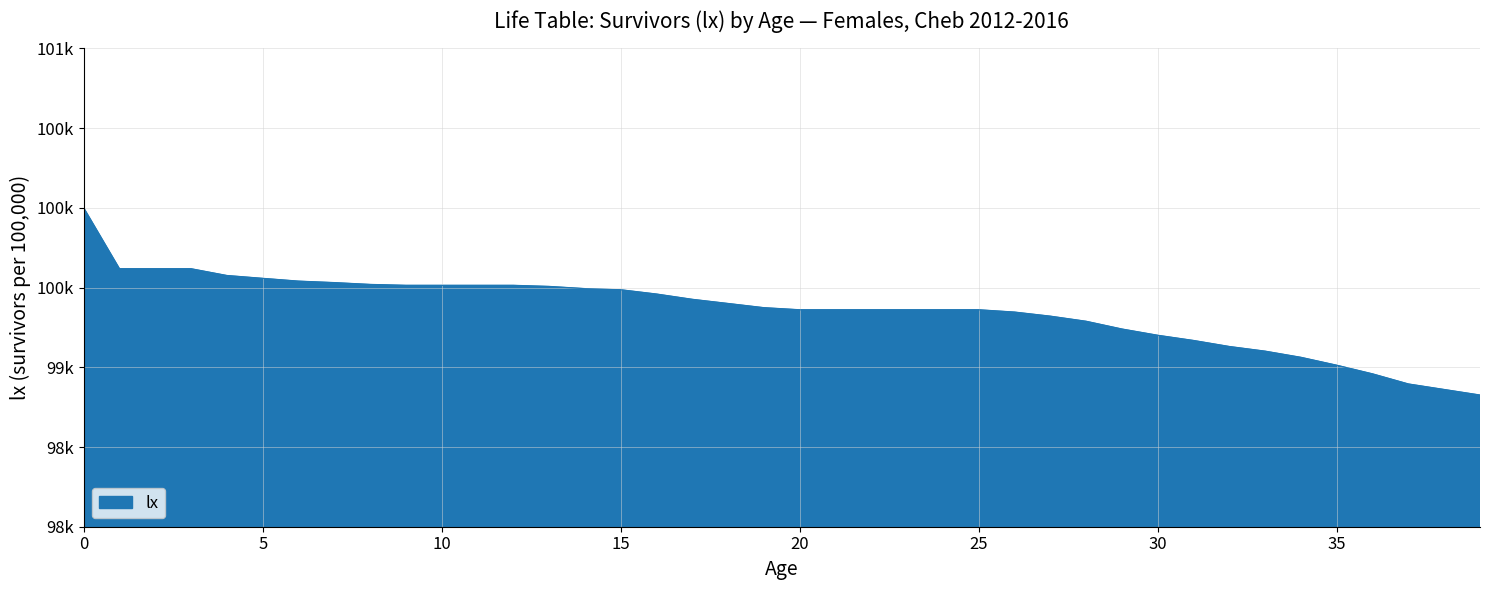

Rank the categories by value from highest to lowest.

0, 1, 2, 3, 4, 5, 6, 7, 8, 9, 10, 11, 12, 13, 14, 15, 16, 17, 18, 19, 20, 21, 22, 23, 24, 25, 26, 27, 28, 29, 30, 31, 32, 33, 34, 35, 36, 37, 38, 39